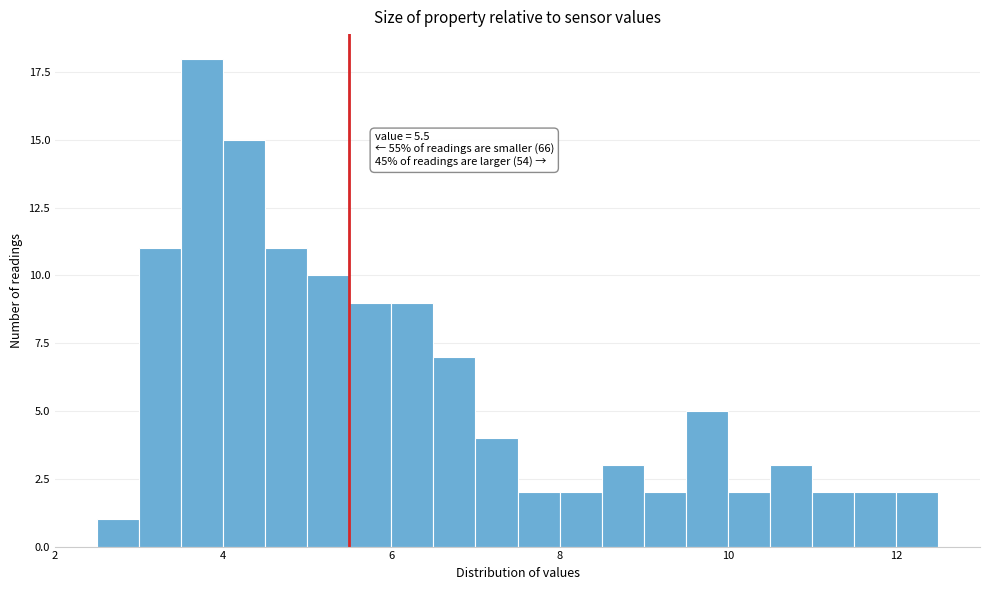

Read against the x-axis, roughly where is the centre of the tallest bar?

3.8